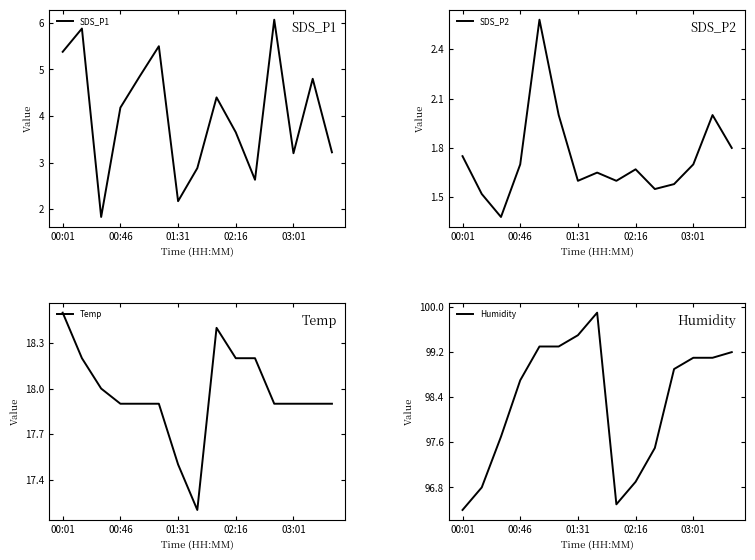

Is it true that SDS_P2 equals 0.5 at 14?

False